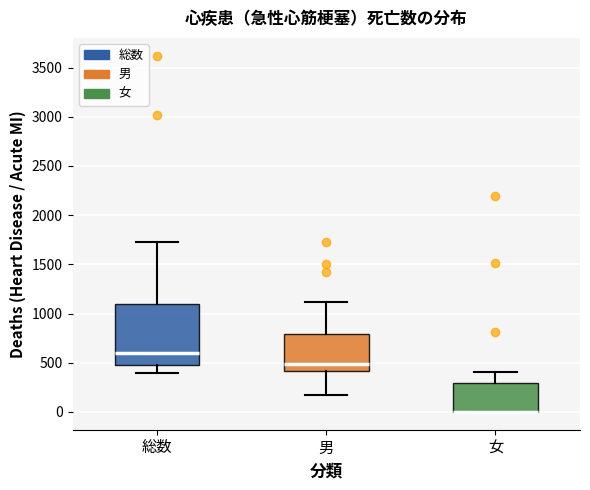

Comparing the boxes themselves (not the whiskers), which one is the tallest?

総数